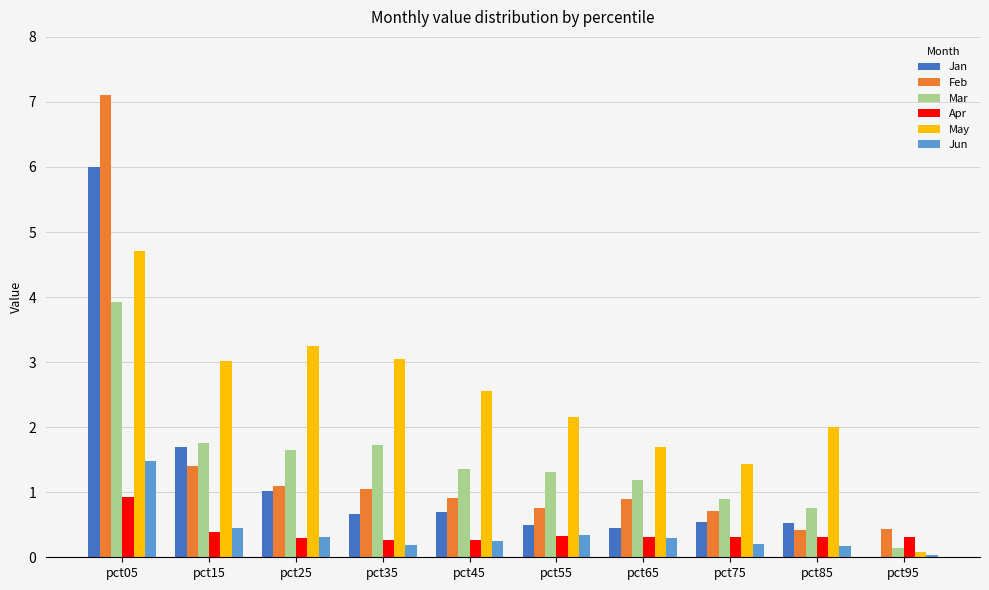

What is the maximum value shown in the chart?

7.1